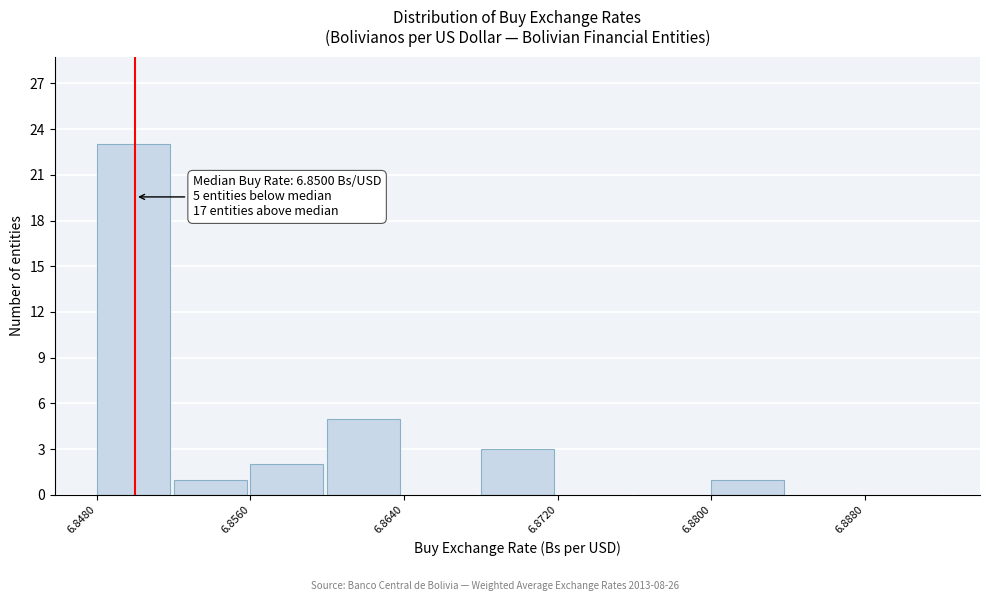

Over which range of the x-axis is the bar tallest?

6.848 to 6.852